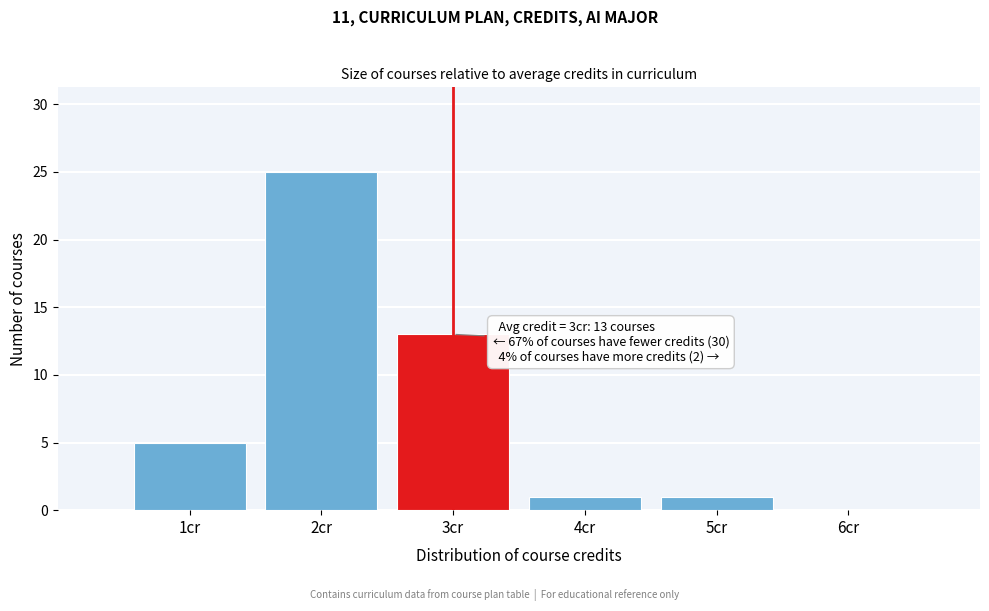

Which range on the x-axis has the tallest bar?

1.5 to 2.5